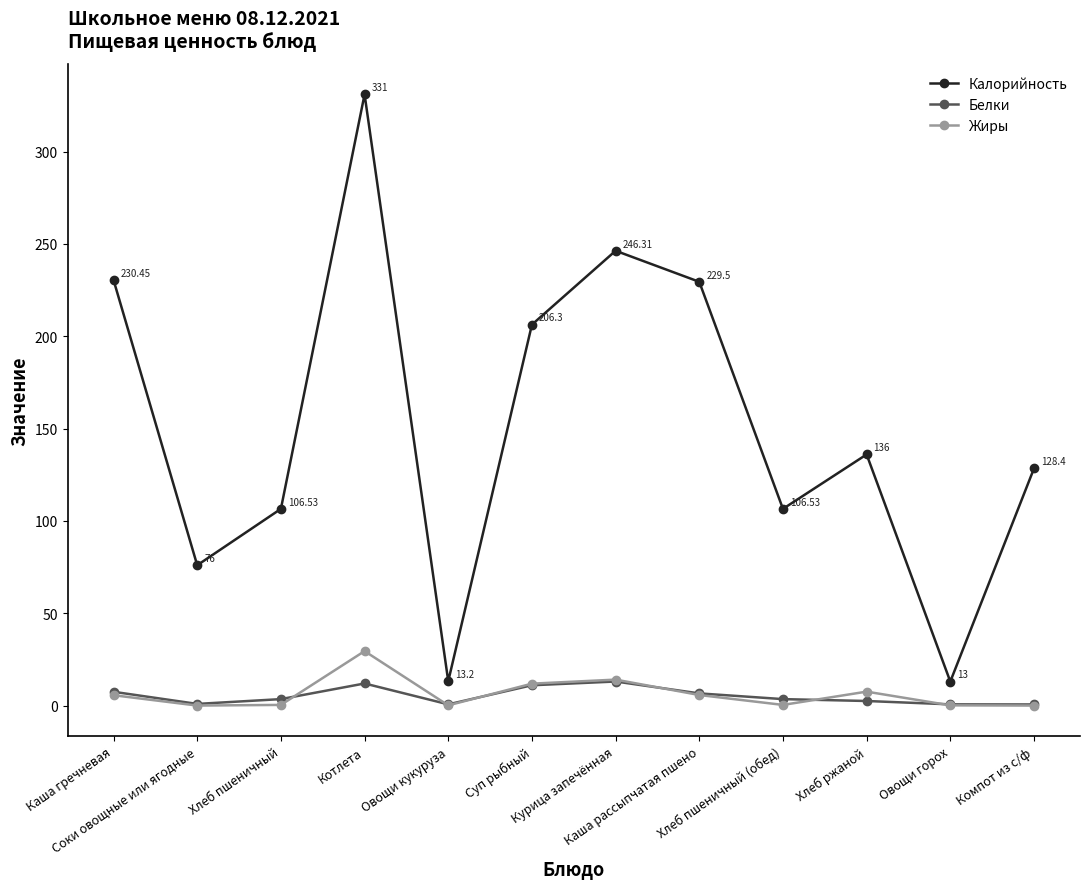

What is the sum of all Белки values?

62.4